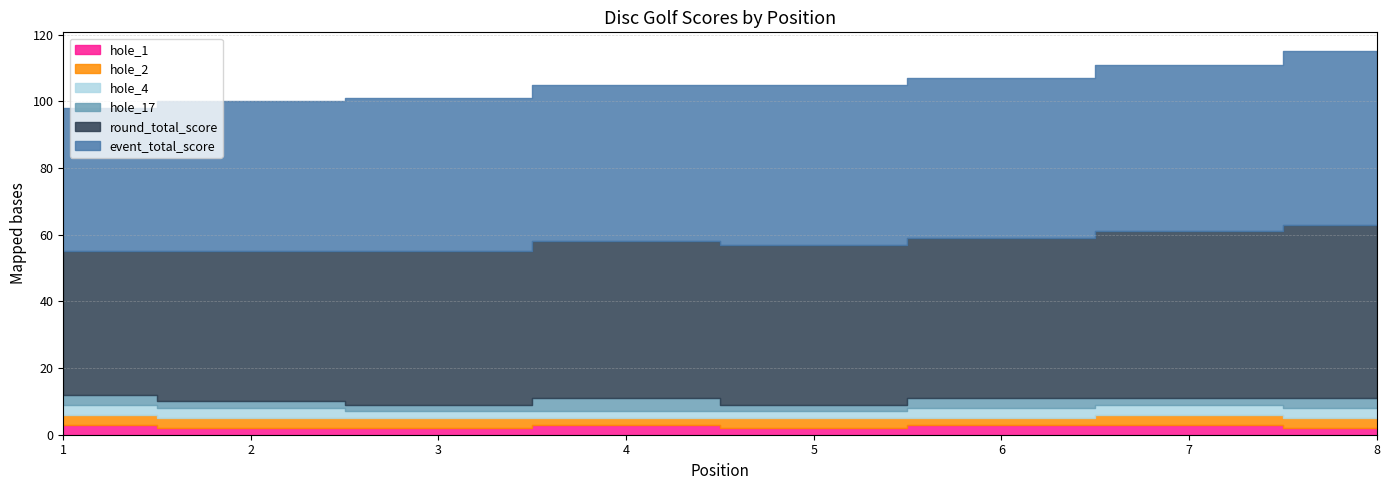

The hole_1 series shows 3 at 5. True or false?

False